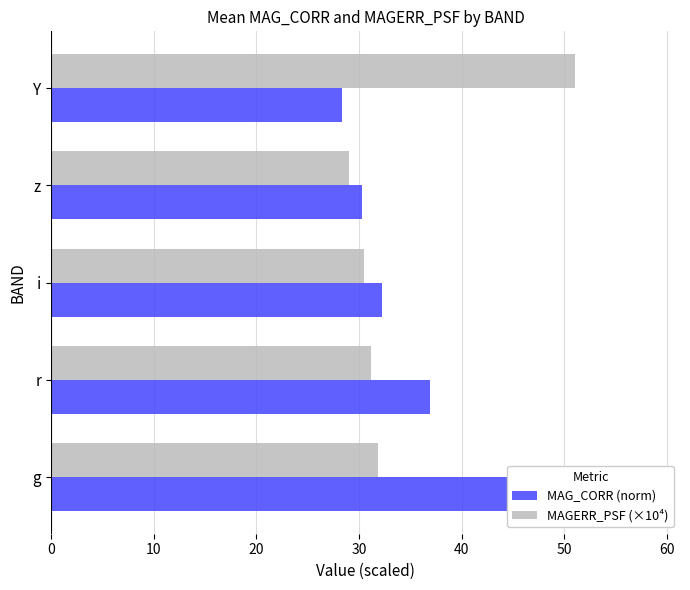

At how many categories does at least one series exceed 41?

2